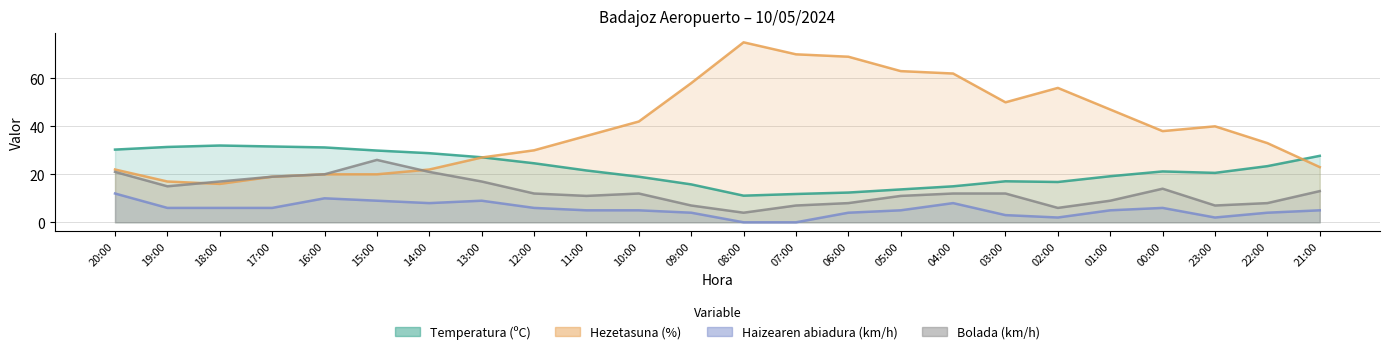

At which category does Hezetasuna (%) reach its first local valley?

18:00